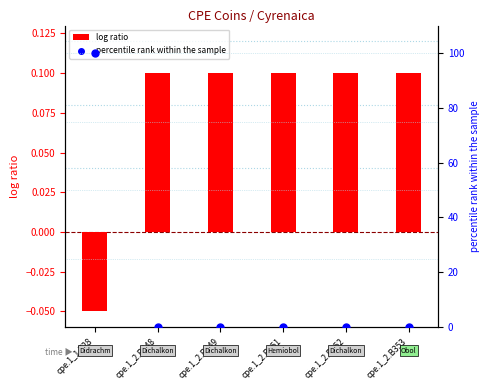

Is the value of log ratio at cpe.1_1.728 greater than the value of percentile rank within the sample at cpe.1_2.B352?

No